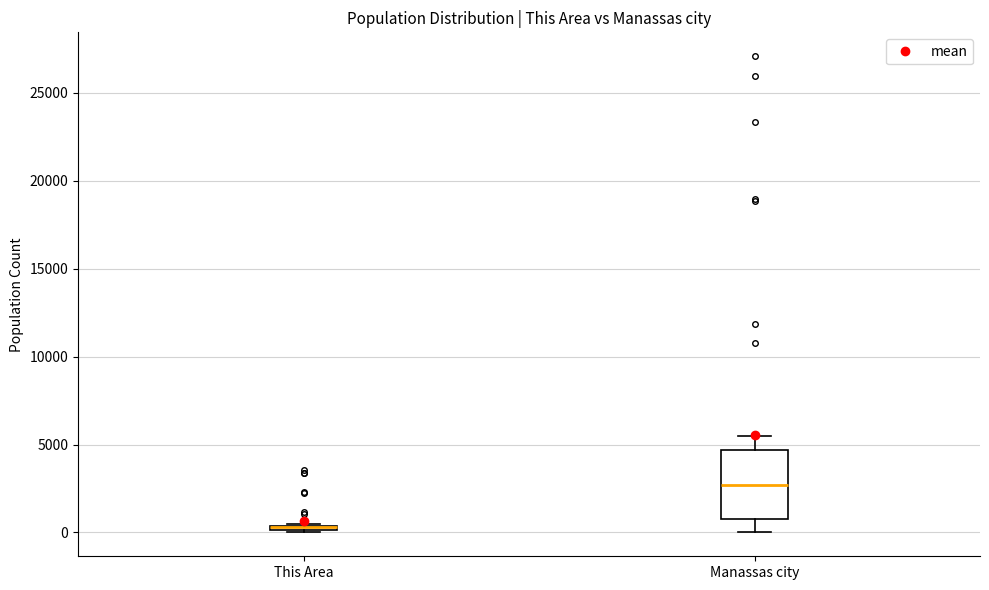

Comparing the boxes themselves (not the whiskers), which one is the tallest?

Manassas city